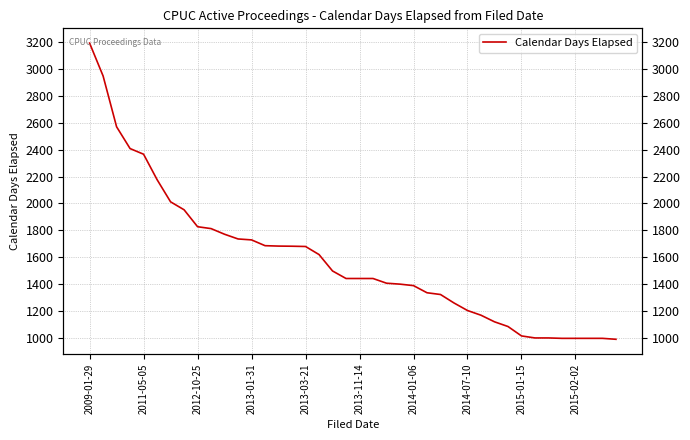

Is it true that the value at 30 is 324?

False